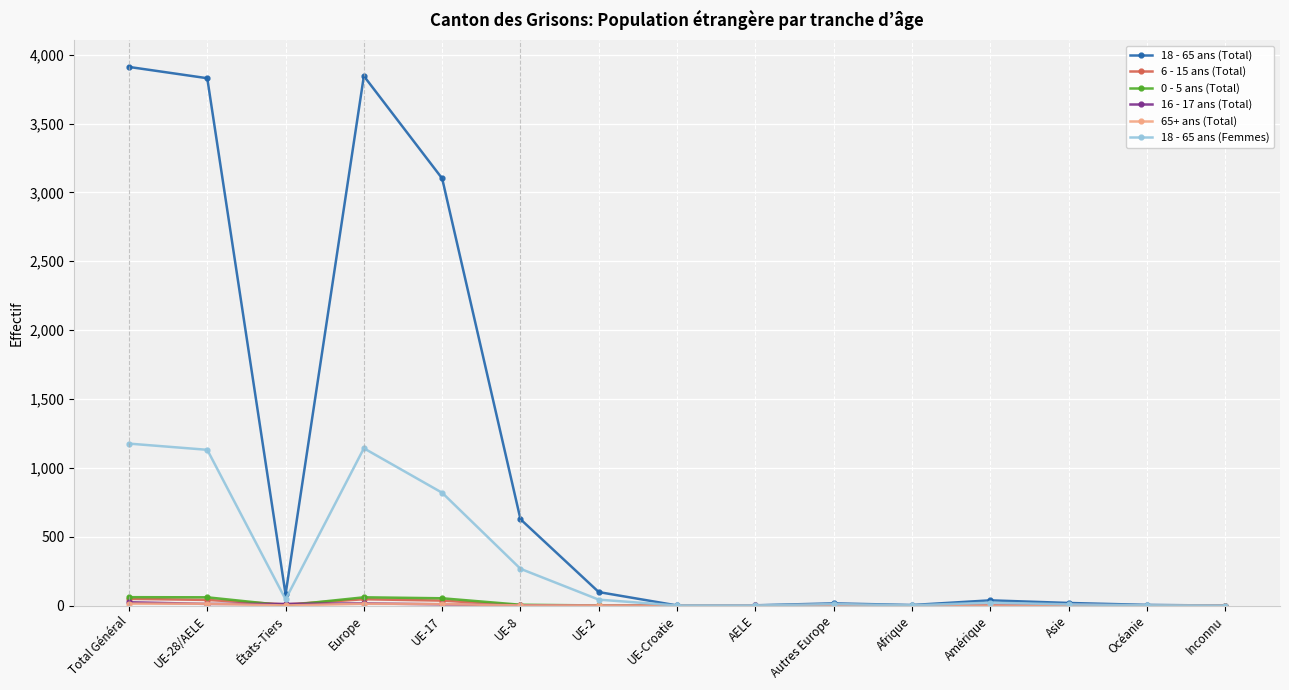

True or false: 6 - 15 ans (Total) has more than 0 points higher than both neighbors.

True